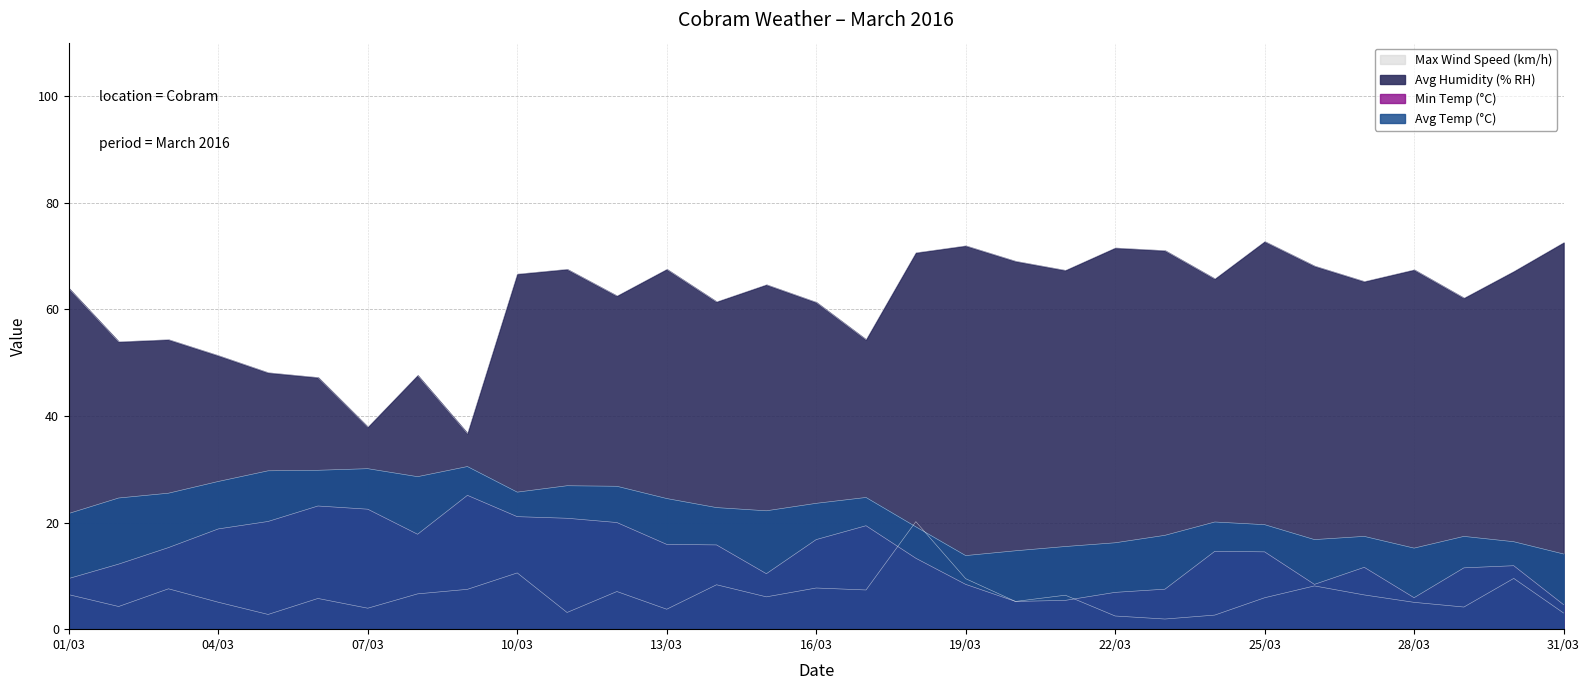

How many interior local peaks does the Min Temp (°C) series have?

6